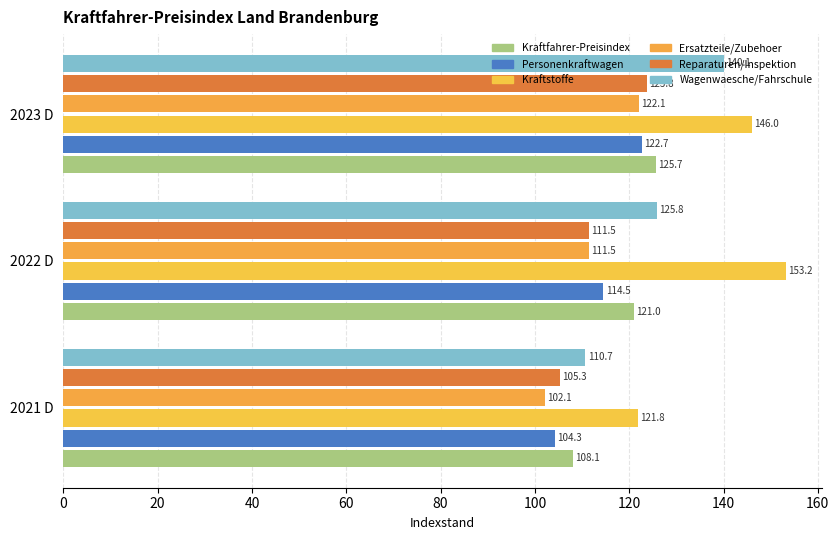

How many data points in Personenkraftwagen are less than 114?

1